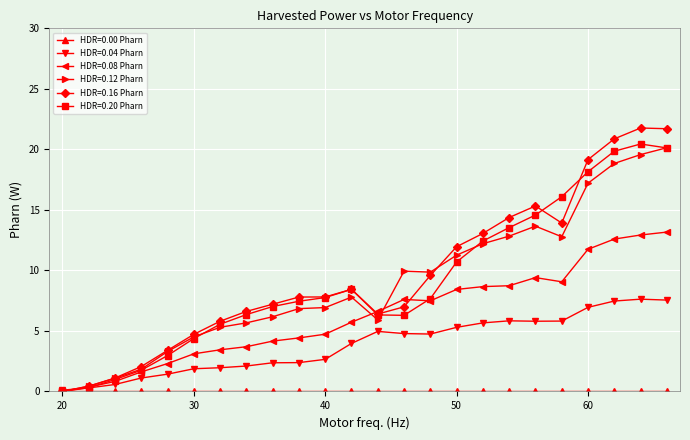

Which series has the largest range (max minus min)?

HDR=0.16 Pharn